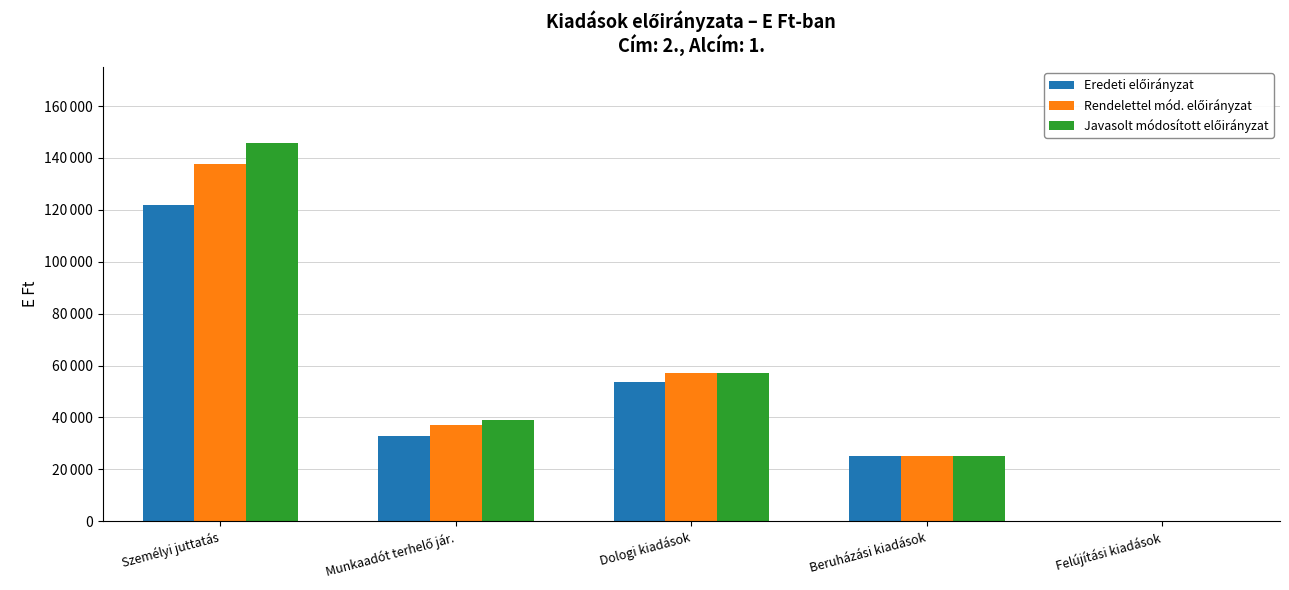

Is the value of Eredeti előirányzat at Beruházási kiadások greater than the value of Javasolt módosított előirányzat at Beruházási kiadások?

No